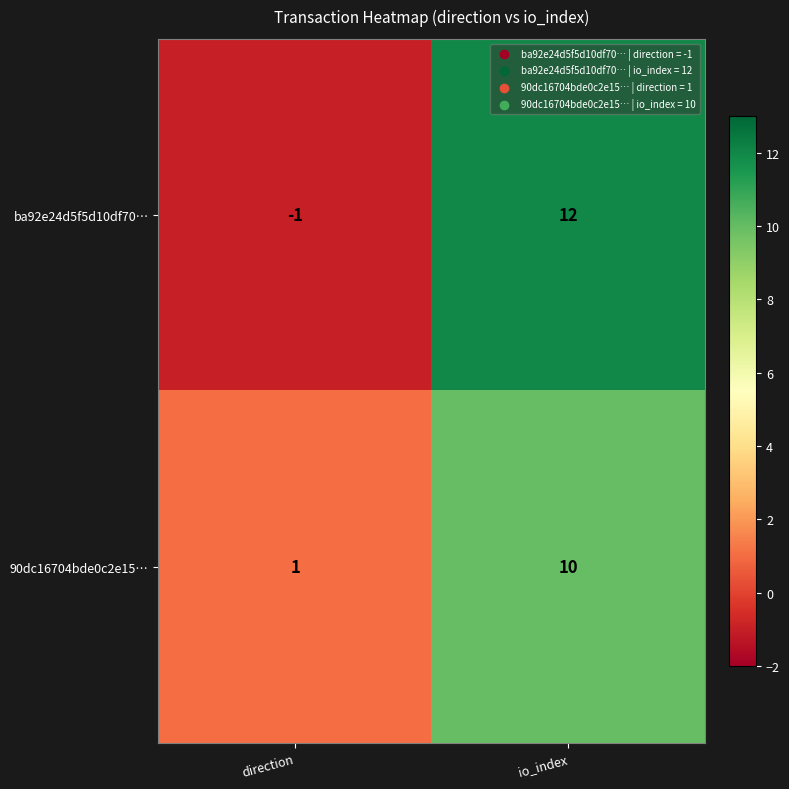

What is the maximum value for ba92e24d5f5d10df70…?

12